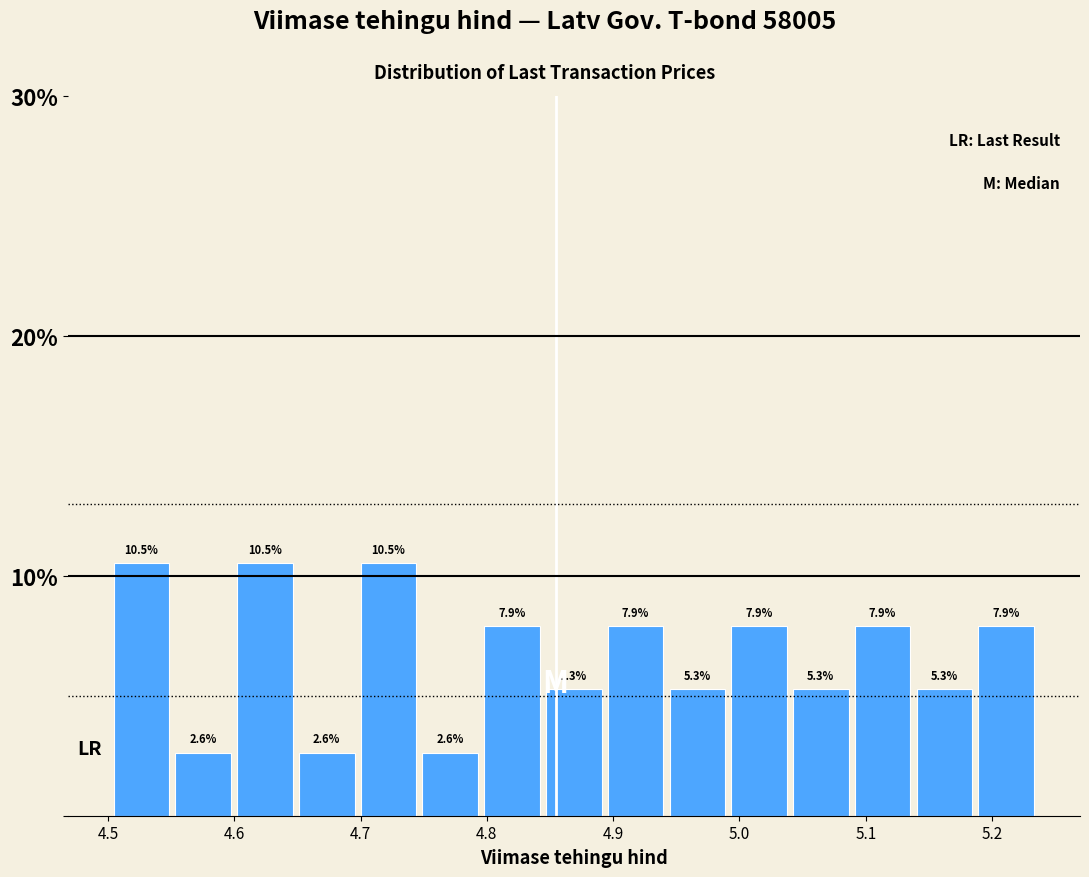

Reading left to right, list every bar in this chart as the range it spans on the x-axis followed by its height. The bar edges are not printed on the chart, so give them approximately, as read against the axis.

4.50 to 4.55: 10.5
4.55 to 4.60: 2.6
4.60 to 4.65: 10.5
4.65 to 4.70: 2.6
4.70 to 4.75: 10.5
4.75 to 4.80: 2.6
4.80 to 4.84: 7.9
4.84 to 4.89: 5.3
4.89 to 4.94: 7.9
4.94 to 4.99: 5.3
4.99 to 5.04: 7.9
5.04 to 5.09: 5.3
5.09 to 5.14: 7.9
5.14 to 5.19: 5.3
5.19 to 5.24: 7.9